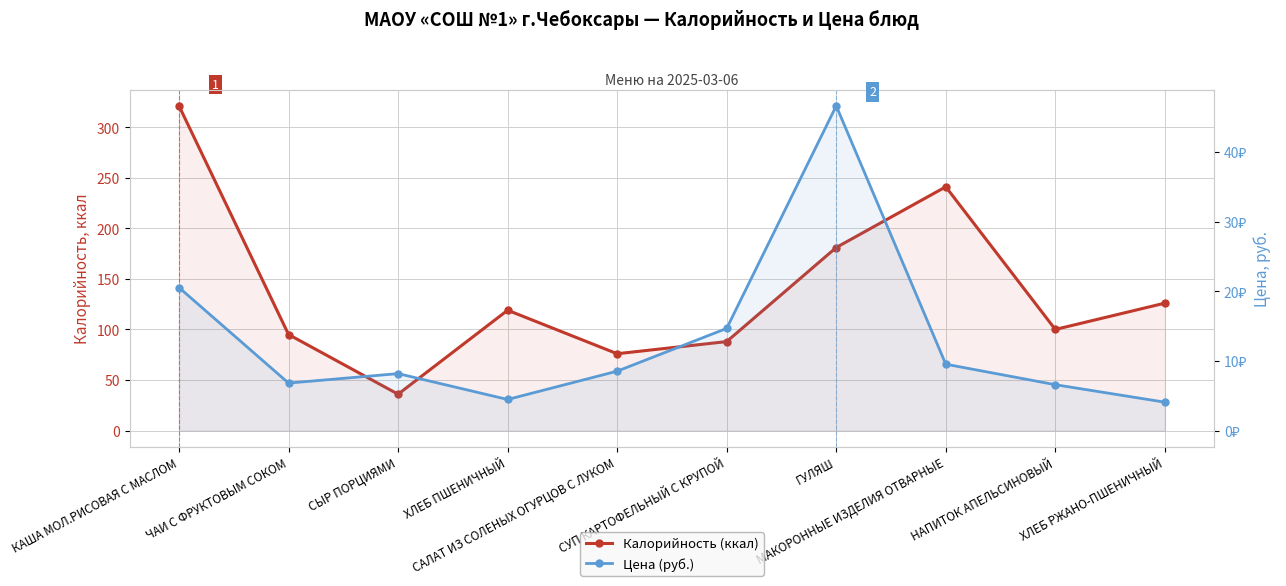

What is the difference between the Калорийность (ккал) values at НАПИТОК АПЕЛЬСИНОВЫЙ and ЧАИ С ФРУКТОВЫМ СОКОМ?

5.0